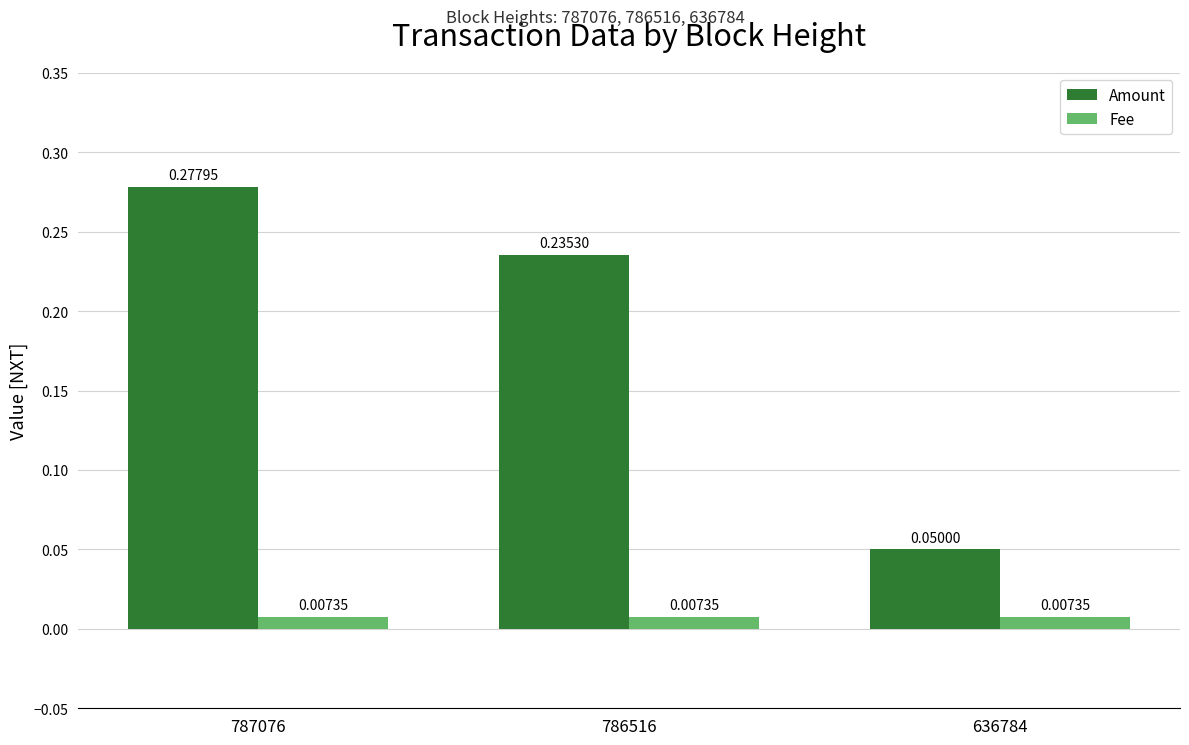

What is the sum of all Amount values?

0.6